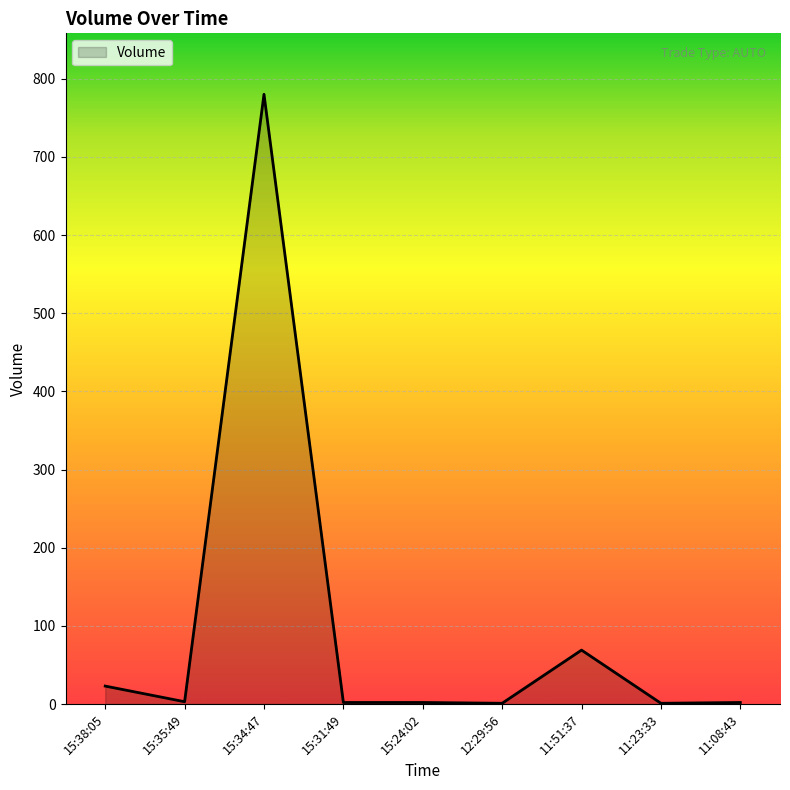

At which label is the value closest to 390?

11:51:37